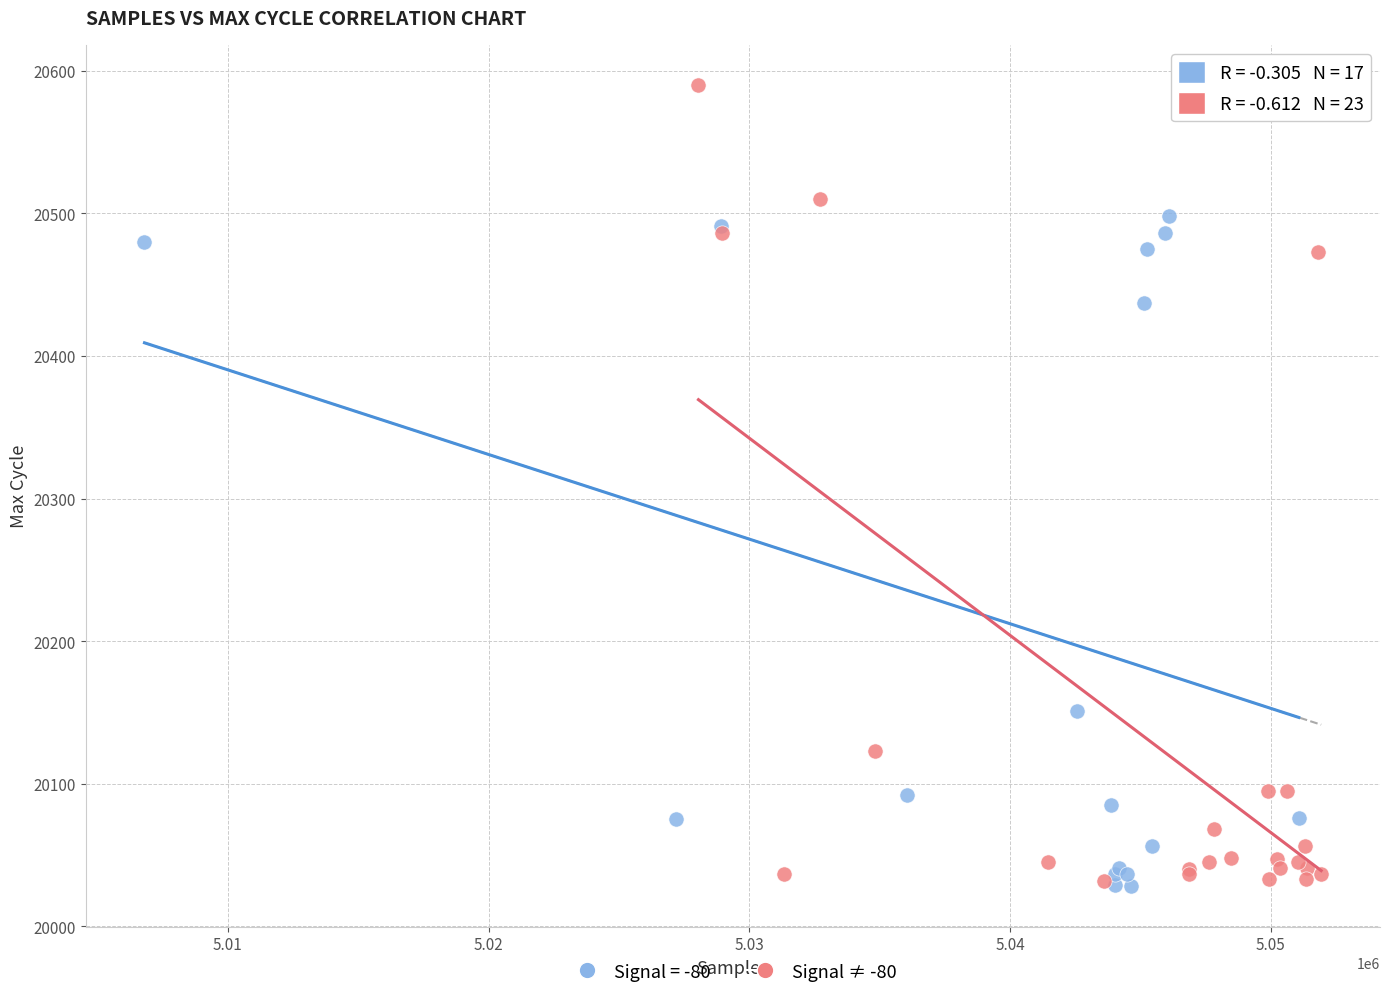

Which series reaches the maximum Y coordinate?

Signal ≠ -80